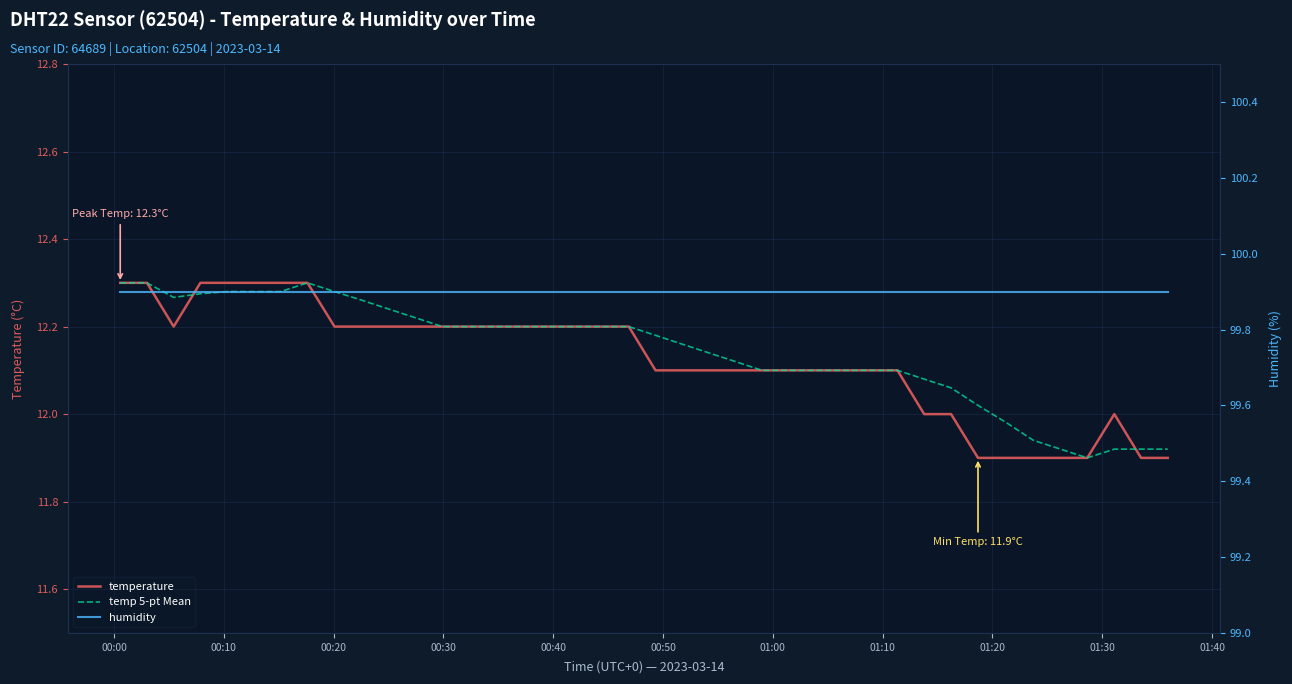

Is the value of temperature at 24 greater than the value of humidity at 21?

No